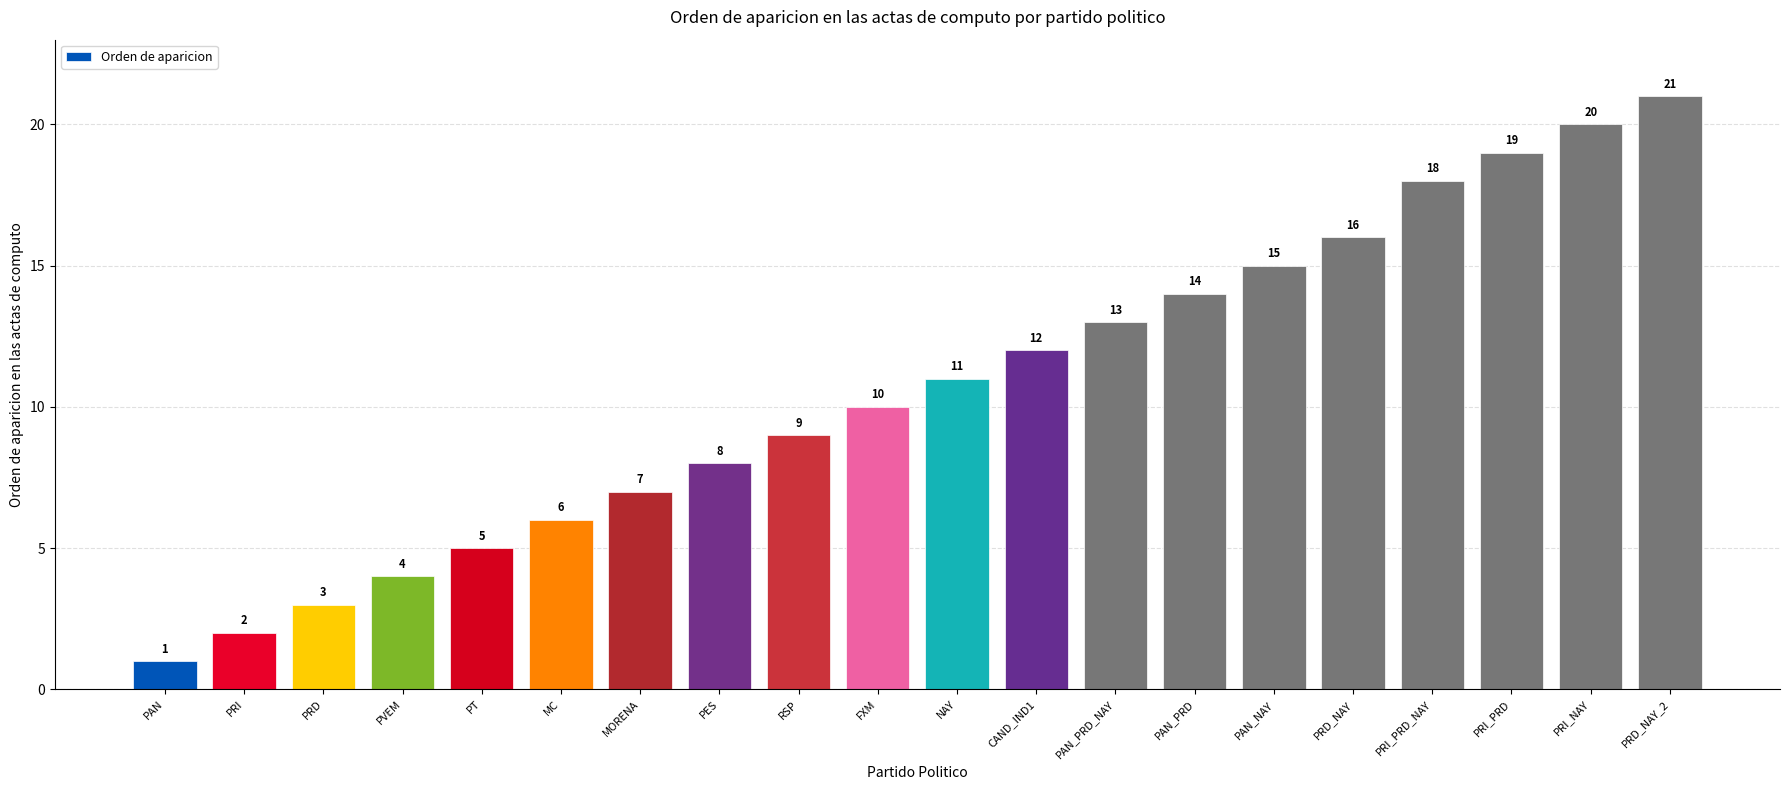

Reading left to right, extract all data points from this chart.

1	2	3	4	5	6	7	8	9	10	11	12	13	14	15	16	18	19	20	21